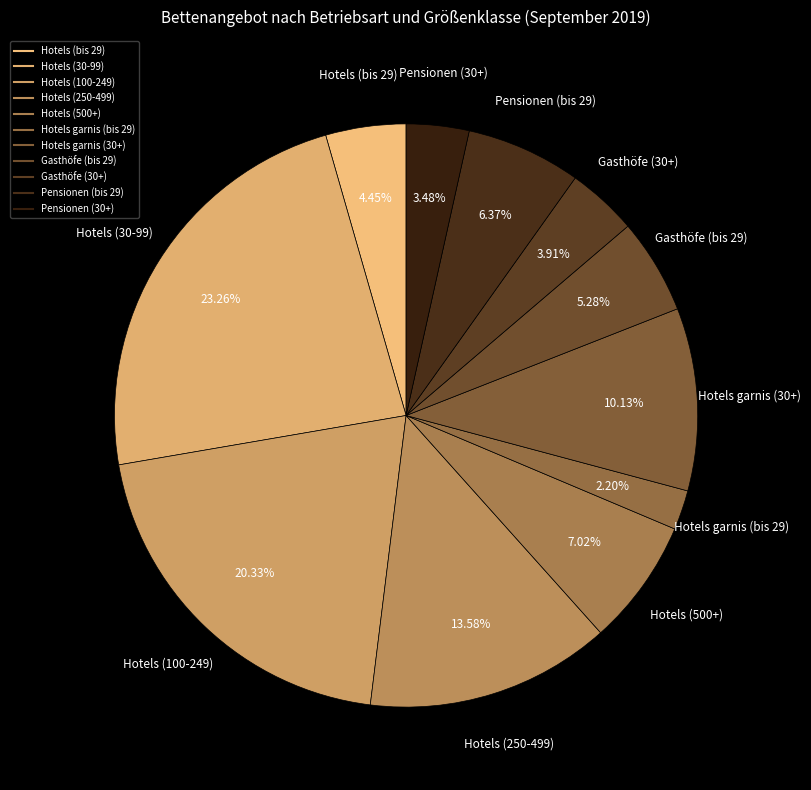

What is the largest slice in the pie chart?

Hotels (30-99)